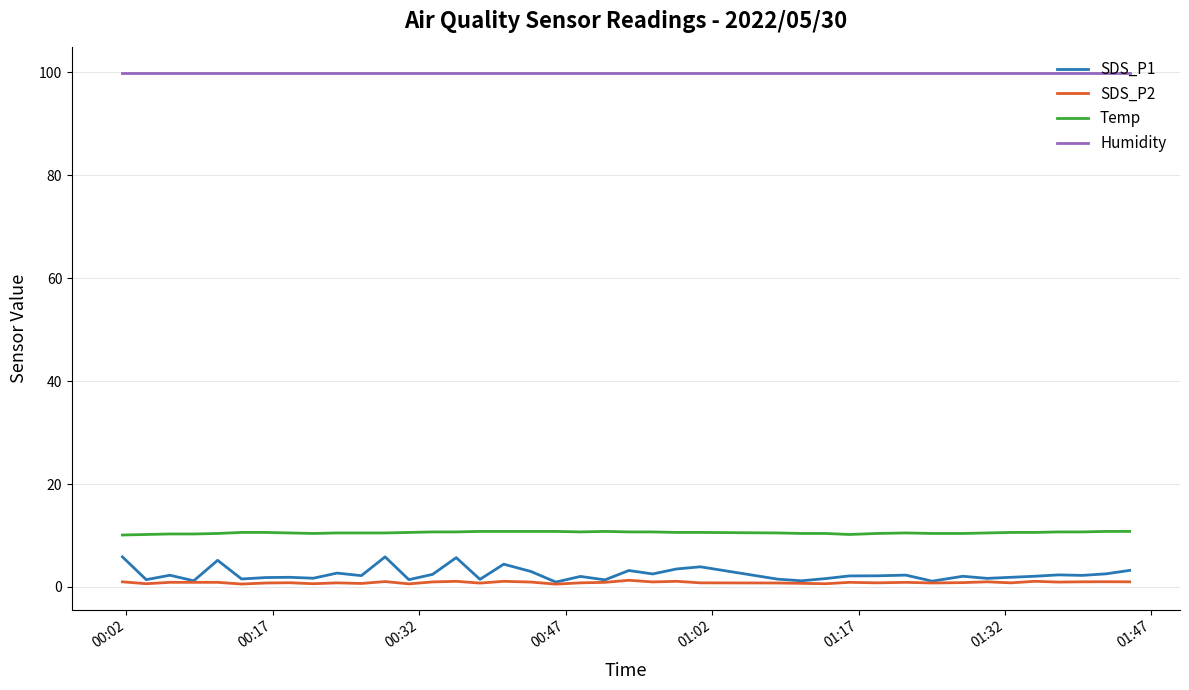

How many series are shown in this chart?

4